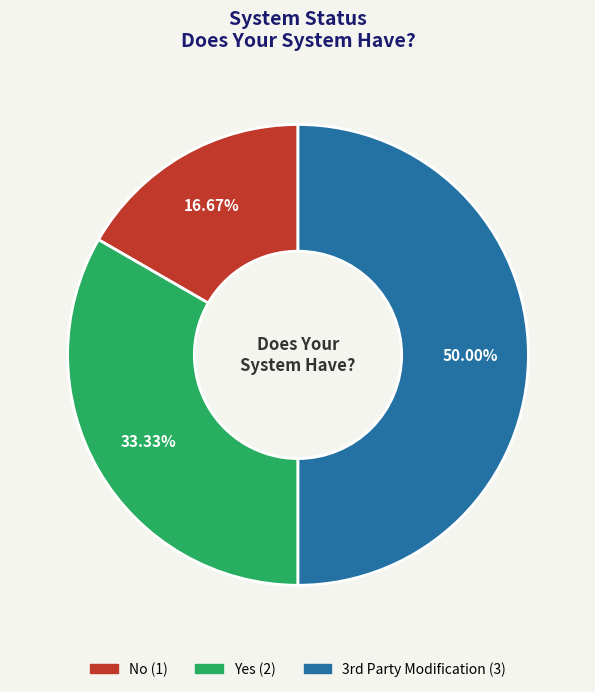

Does Yes represent more than half of the total?

No